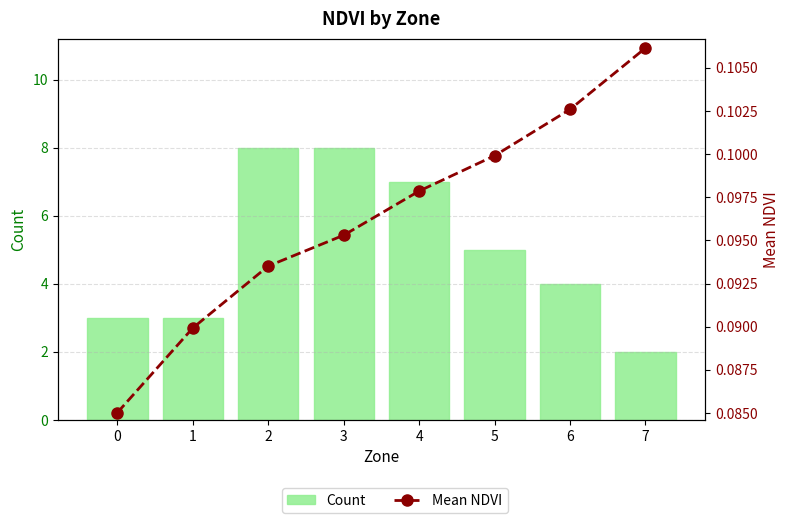

True or false: Mean NDVI has a value of 0.1 at 7.

False